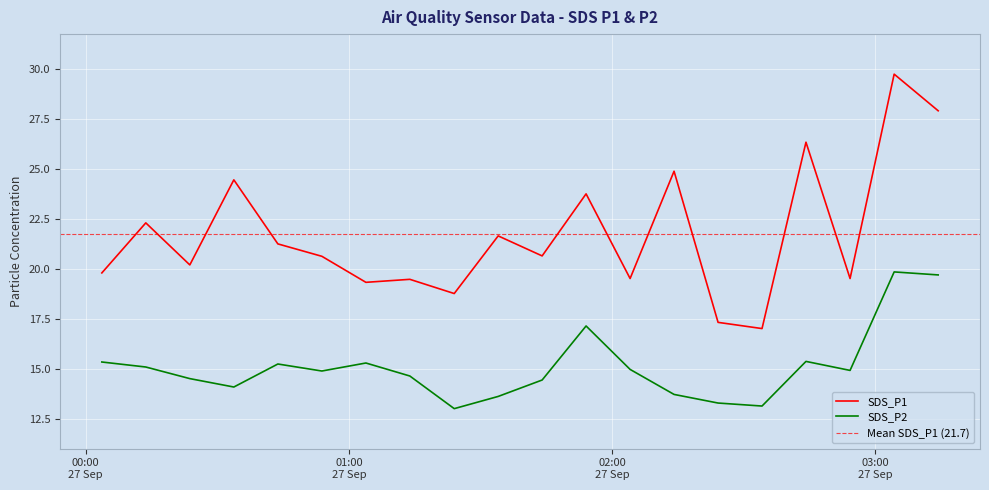

Rank the series by their average value, from lowest to highest.

SDS_P2, SDS_P1